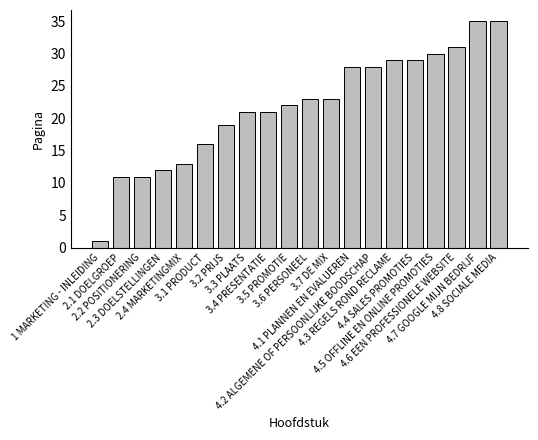

What is the sum of all values?

438